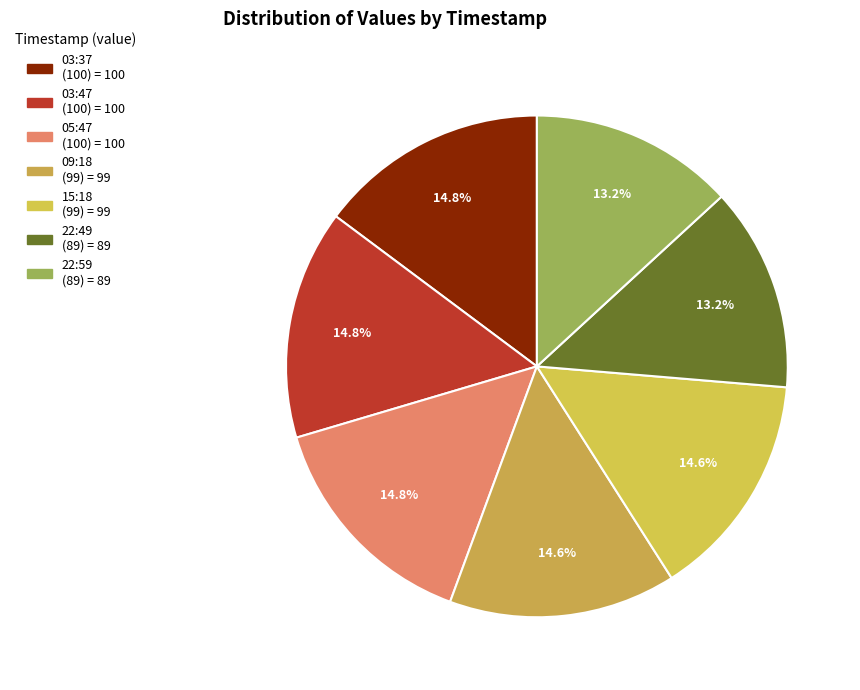

How many segments does this pie chart have?

7